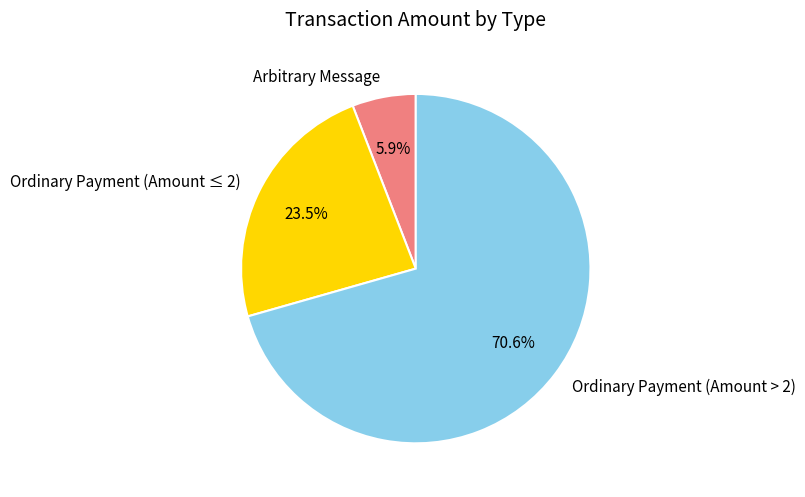

What is the majority slice?

Ordinary Payment (Amount > 2)